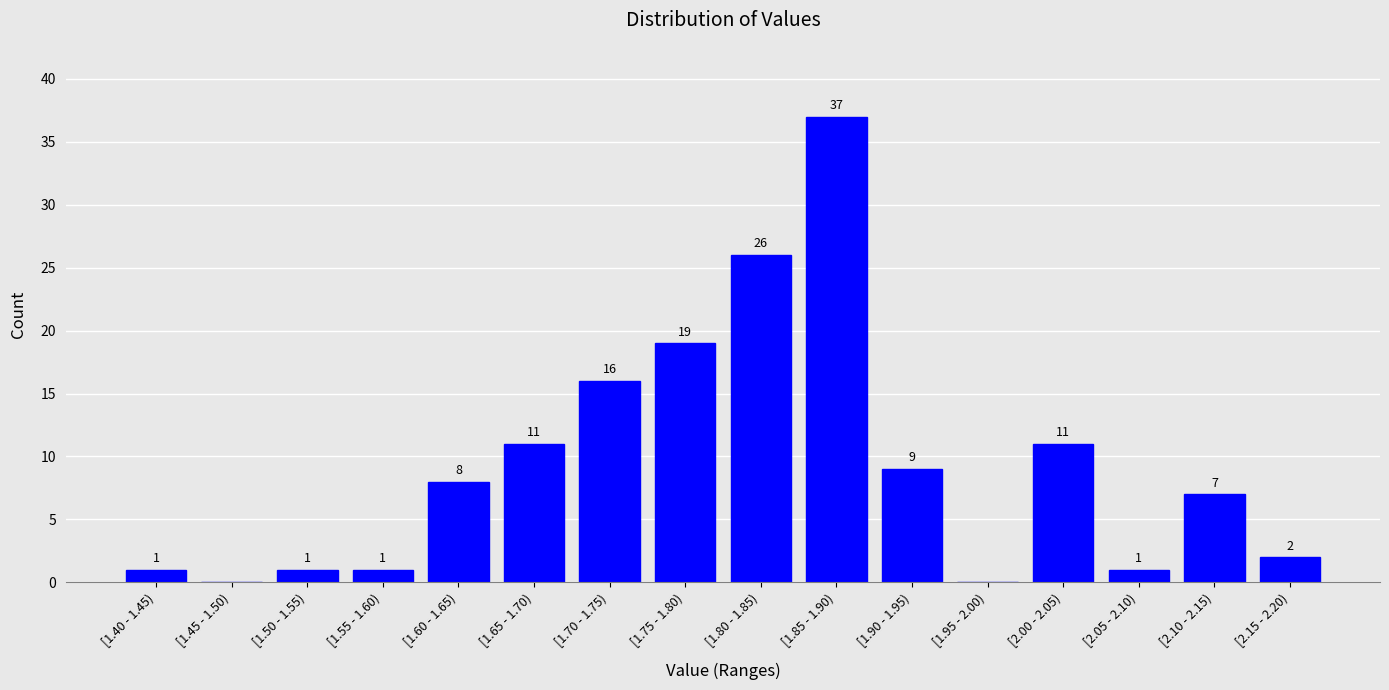

Reading left to right, transcribe all the data shown in this chart.

[1.40 - 1.45)=1	[1.45 - 1.50)=0	[1.50 - 1.55)=1	[1.55 - 1.60)=1	[1.60 - 1.65)=8	[1.65 - 1.70)=11	[1.70 - 1.75)=16	[1.75 - 1.80)=19	[1.80 - 1.85)=26	[1.85 - 1.90)=37	[1.90 - 1.95)=9	[1.95 - 2.00)=0	[2.00 - 2.05)=11	[2.05 - 2.10)=1	[2.10 - 2.15)=7	[2.15 - 2.20)=2